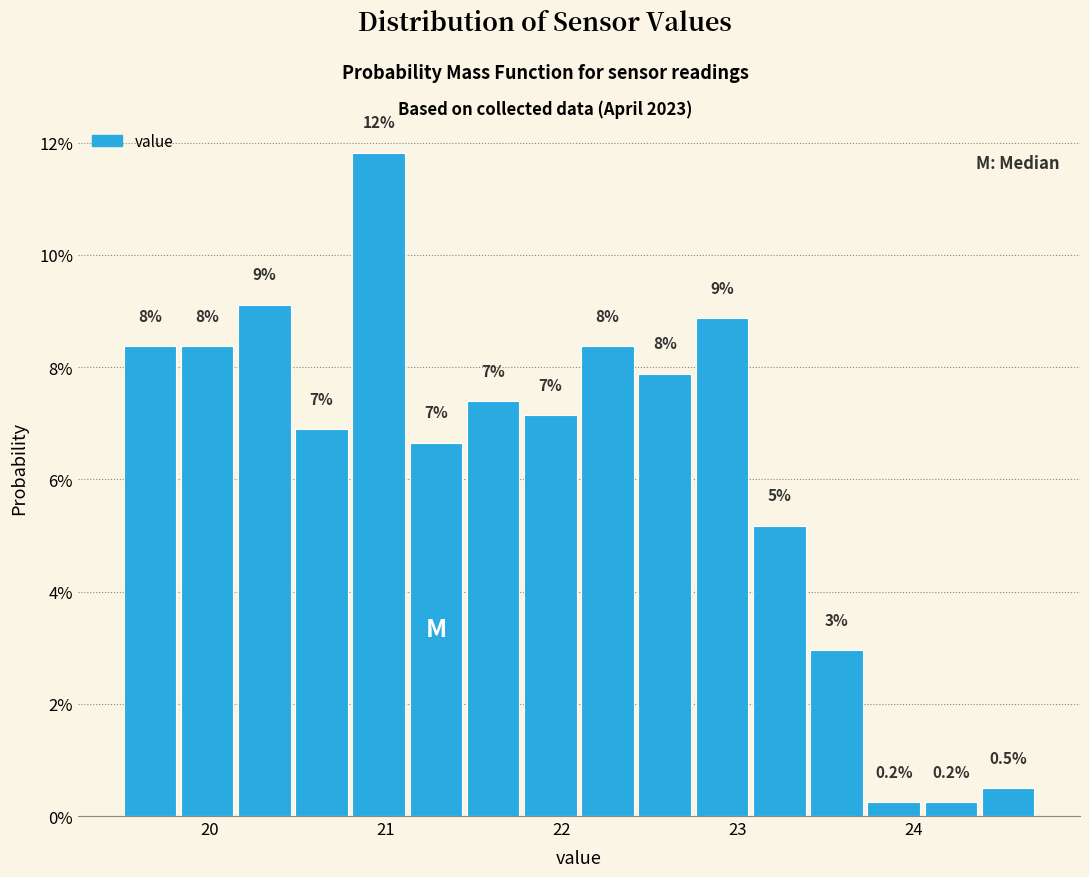

Read against the x-axis, roughly where is the centre of the tallest bar?

21.0